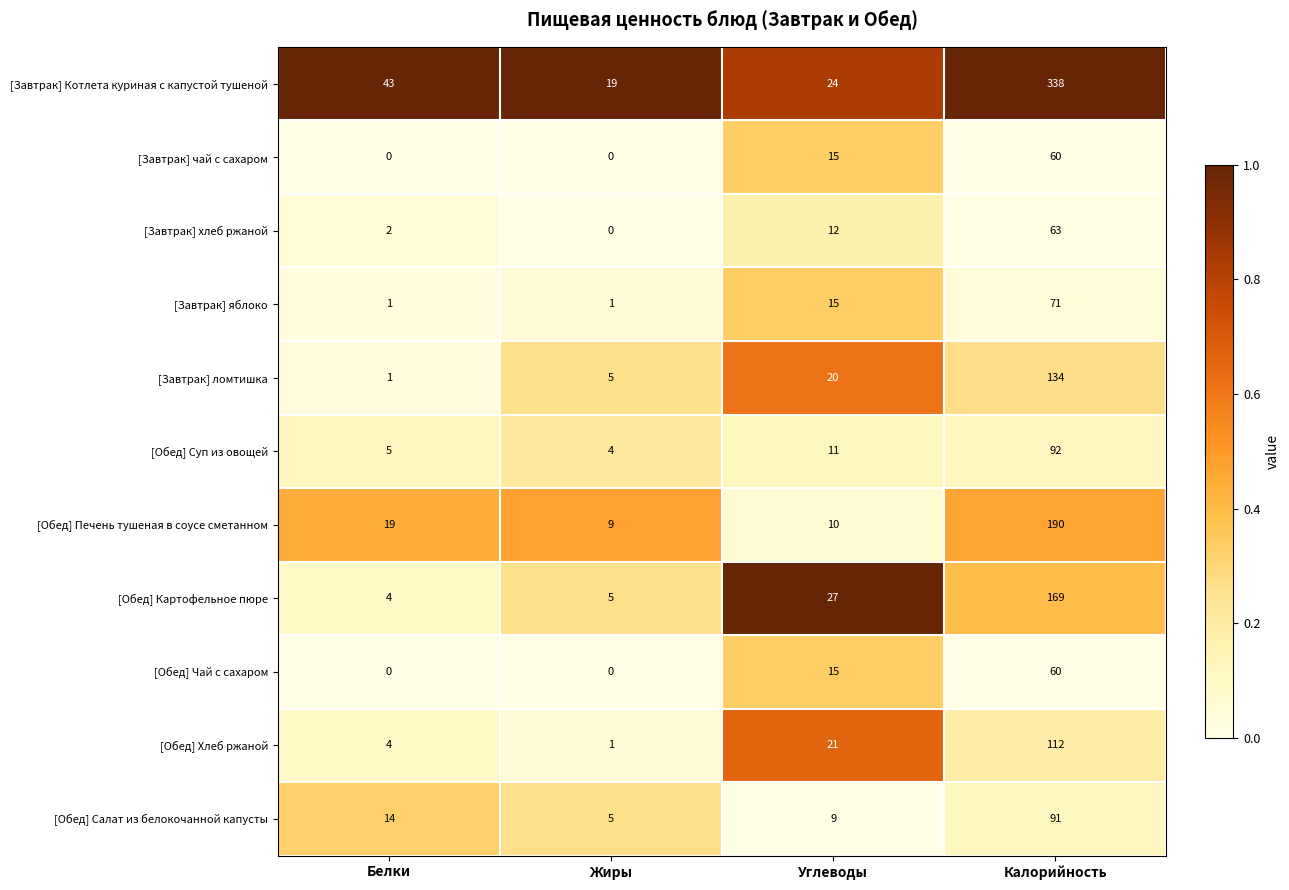

The value of [Завтрак] Котлета куриная с капустой тушеной at Белки is 16. True or false?

False